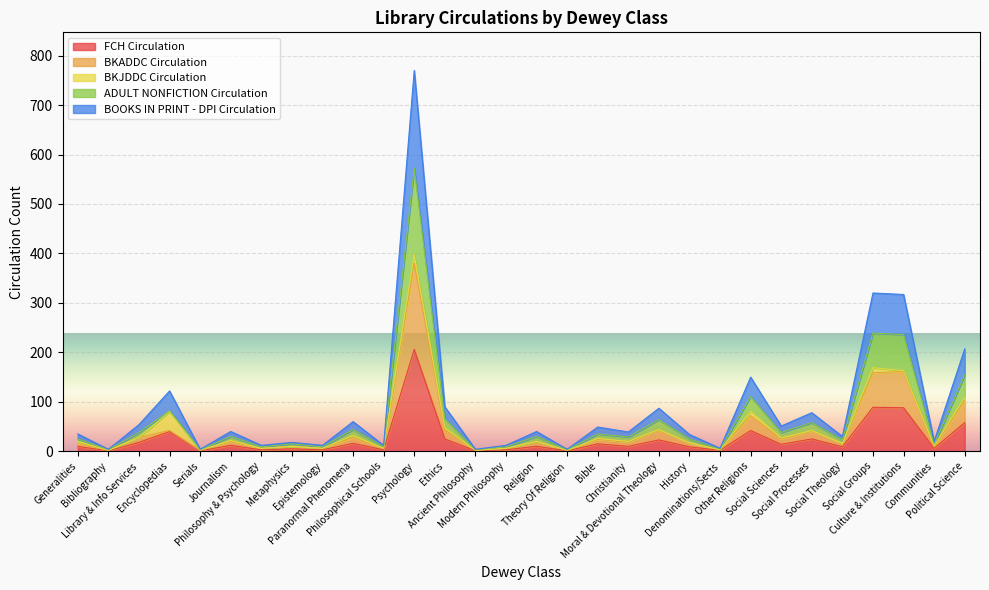

At which category is the sum across all series the highest?

Psychology